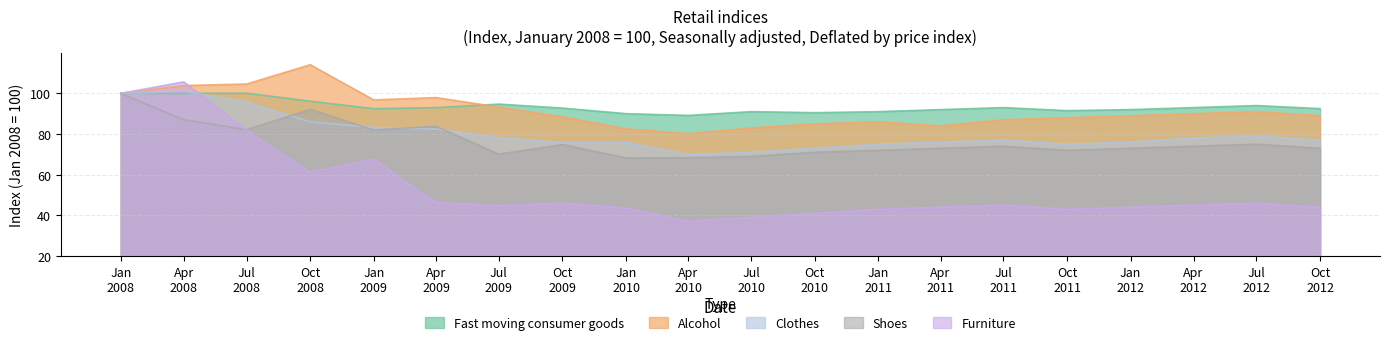

At which label does Clothes first exceed 77?

Jan
2008